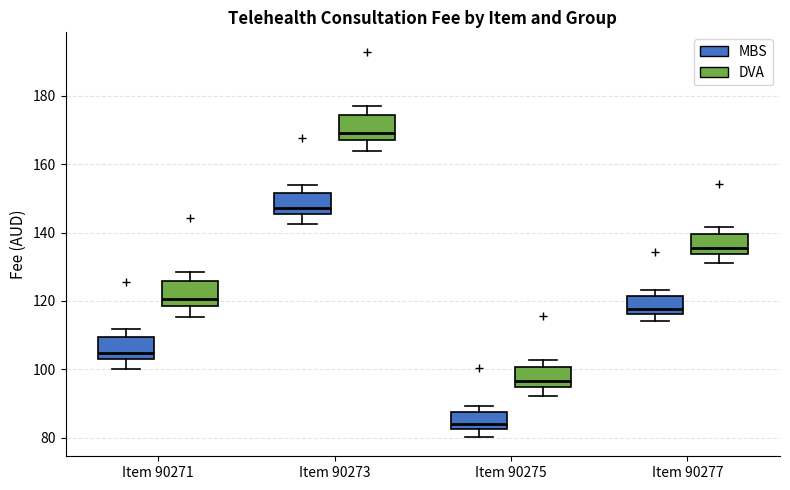

Reading left to right, read every box against the y-axis: the position of its median line, the range the box covers, and the ends of its whiskers. The values are not printed on the chart, so give them approximately, as read against the axis.

Item 90271 (MBS): median 104 (just above the box's lower edge), box 104 to 110, whiskers 100 to 112
Item 90271 (DVA): median 120, box 118 to 126, whiskers 116 to 128
Item 90273 (MBS): median 148, box 146 to 152, whiskers 142 to 154
Item 90273 (DVA): median 170, box 168 to 174, whiskers 164 to 178
Item 90275 (MBS): median 84, box 82 to 88, whiskers 80 to 90
Item 90275 (DVA): median 96, box 94 to 100, whiskers 92 to 102
Item 90277 (MBS): median 118, box 116 to 122, whiskers 114 to 124
Item 90277 (DVA): median 136, box 134 to 140, whiskers 132 to 142